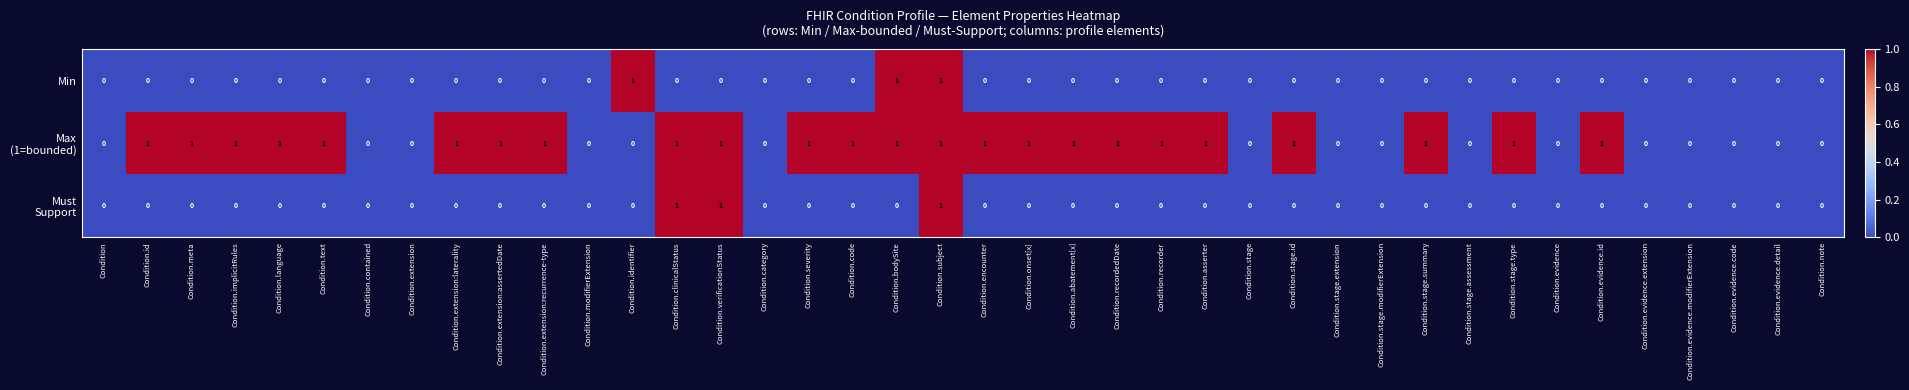

What is the spread (max minus min) of values at Condition.recorder?

1